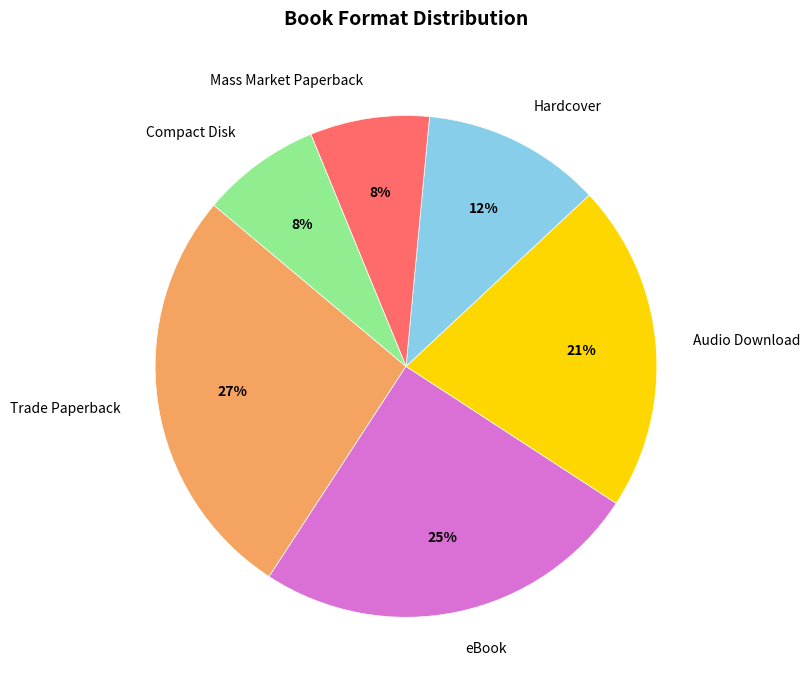

How many segments does this pie chart have?

6